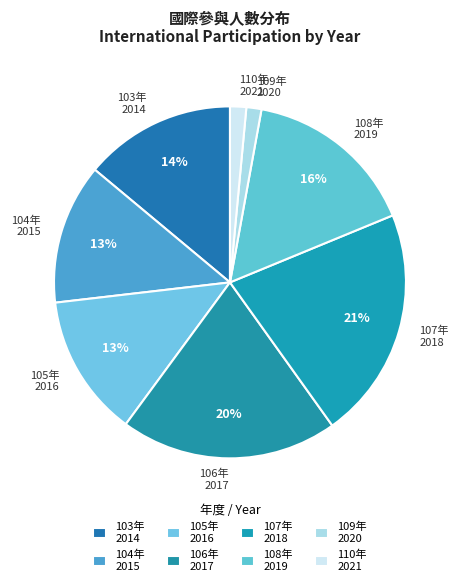

What is the ratio of the value at 108年 2019 to the value at 106年 2017?

0.8